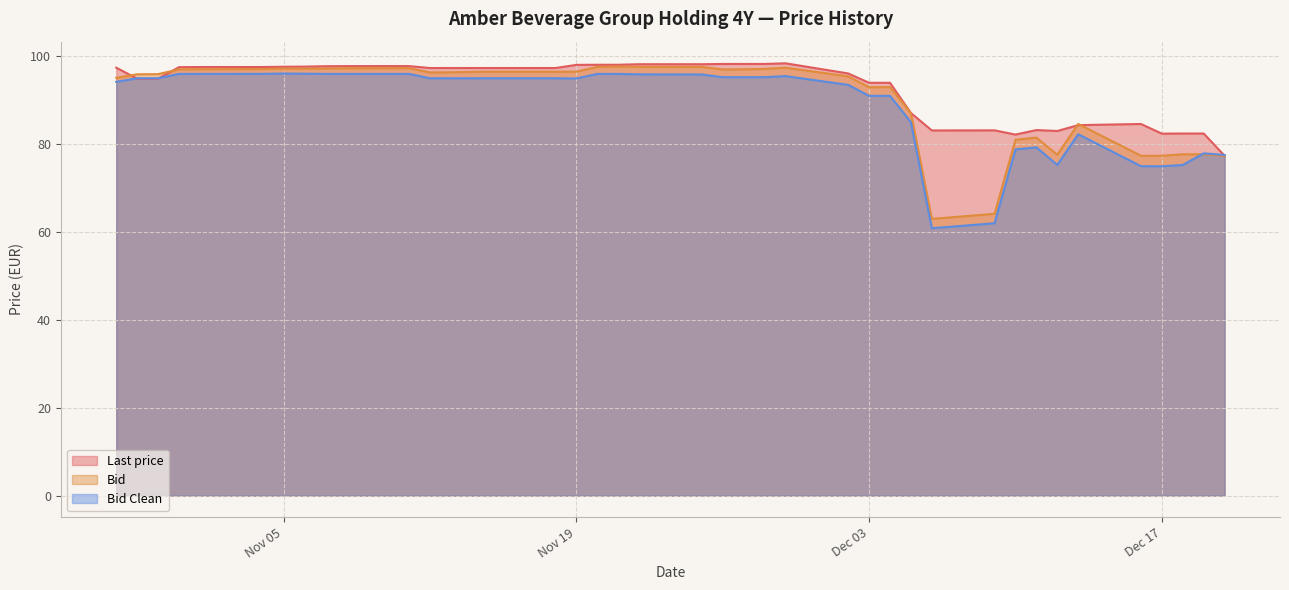

List the series in order of their peak value, highest first.

Last price, Bid, Bid Clean